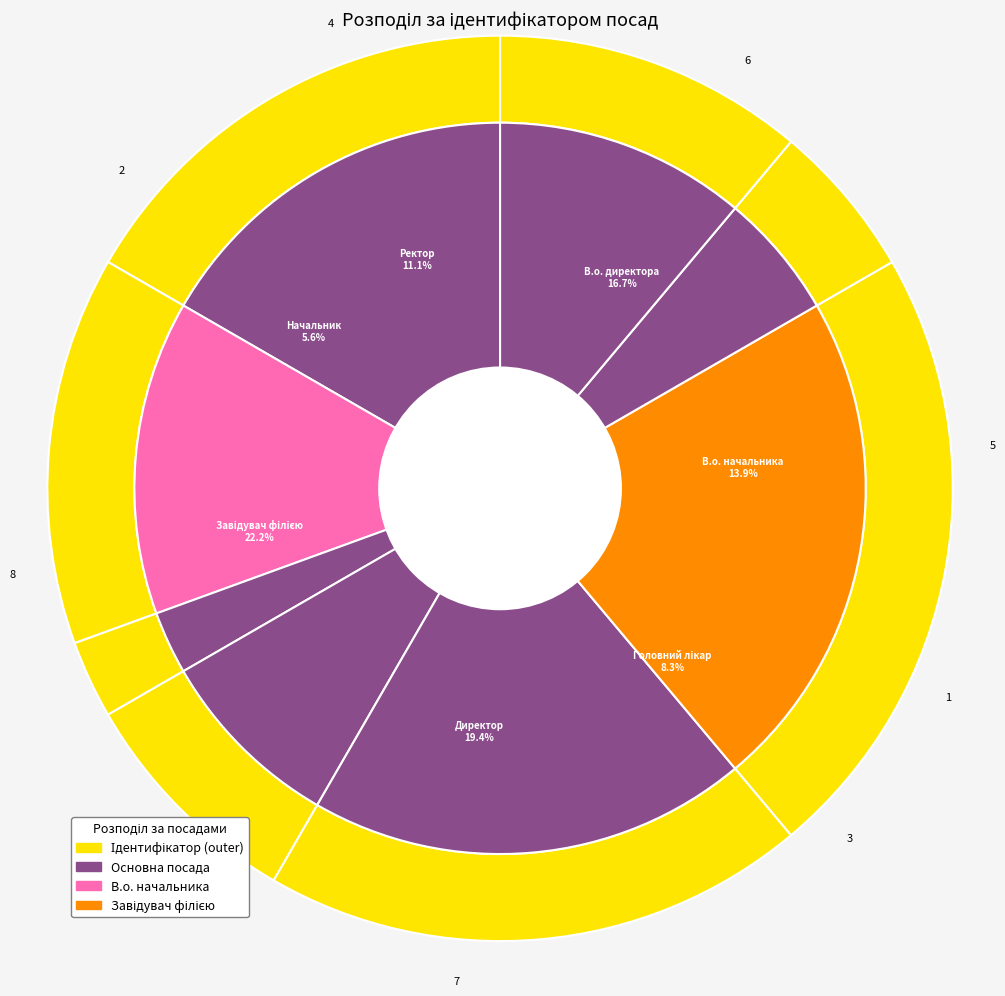

What is the change in value from Начальник to Ректор?

+2